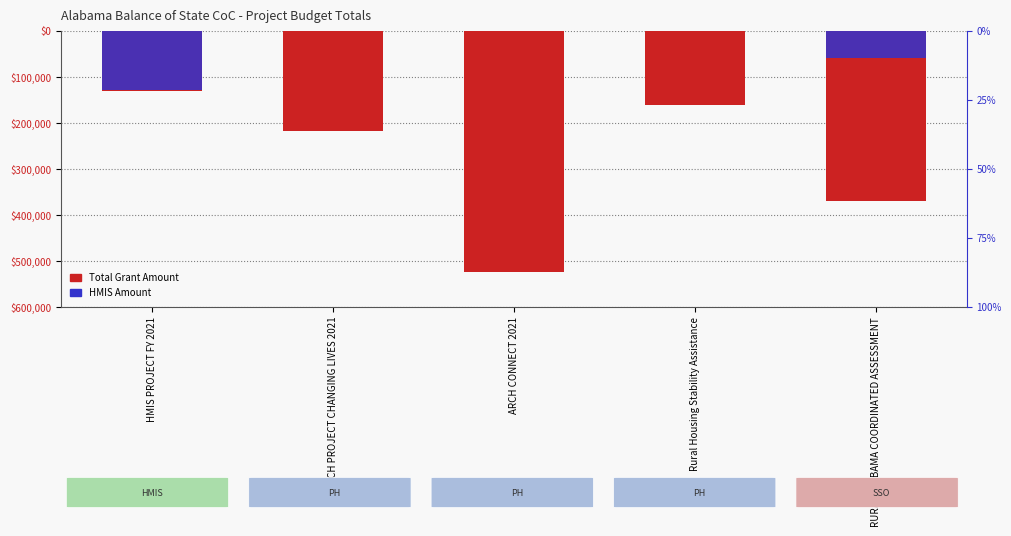

Where does the Total Grant Amount series first go above -219171?

HMIS PROJECT FY 2021